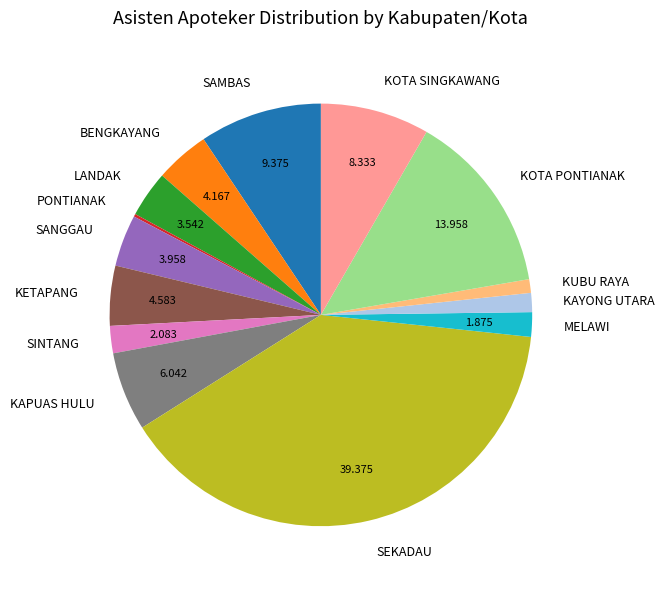

Is the sum of SEKADAU and BENGKAYANG greater than half?

No